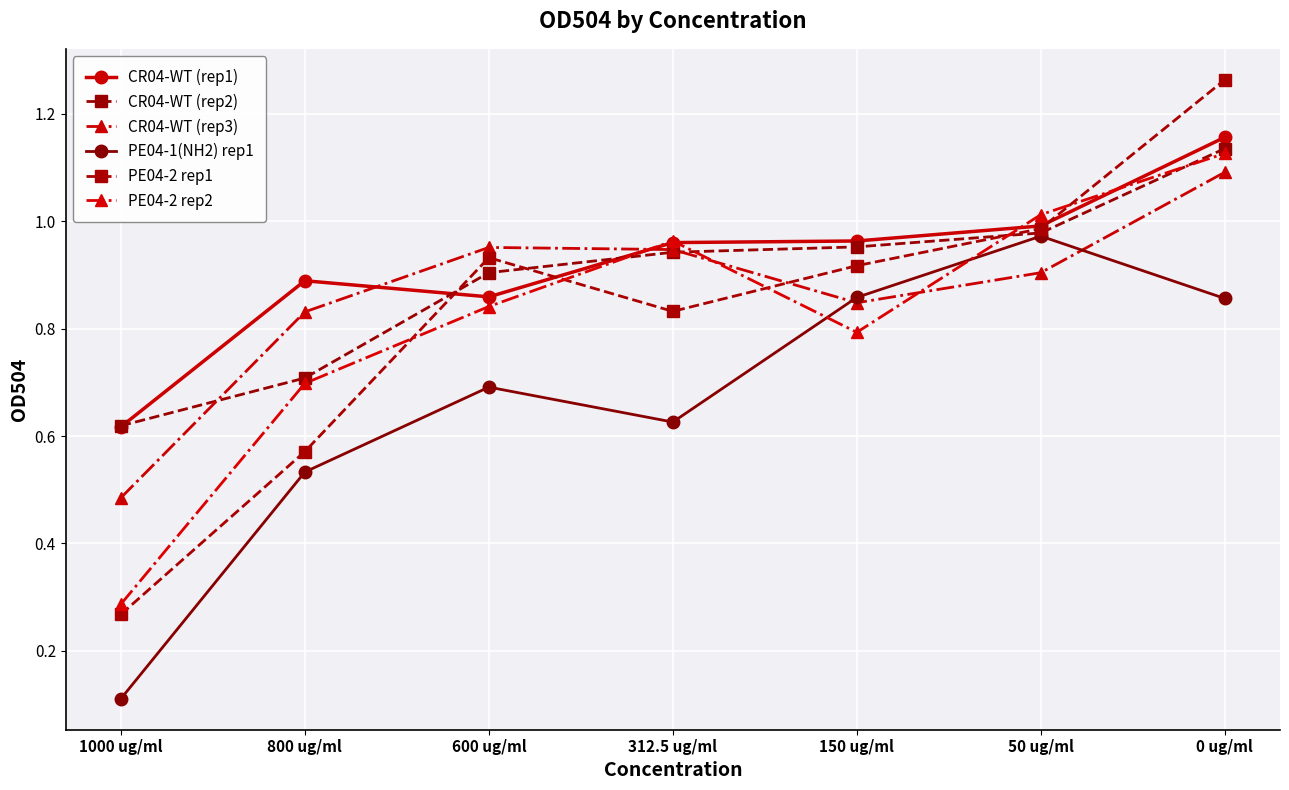

What is the total value across all series at 600 ug/ml?

5.2